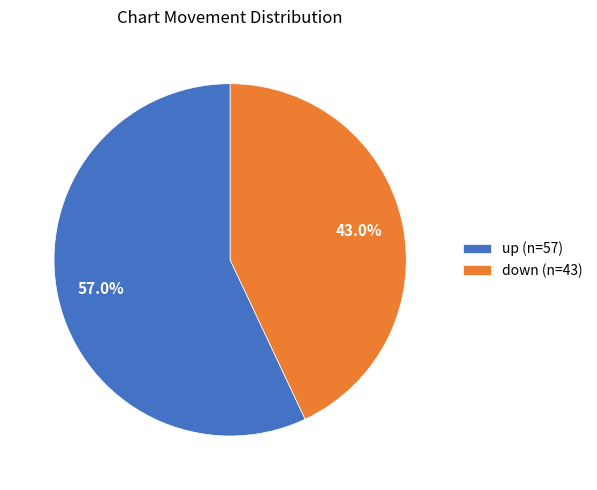

What percentage is the down slice, to the nearest percent?

43%